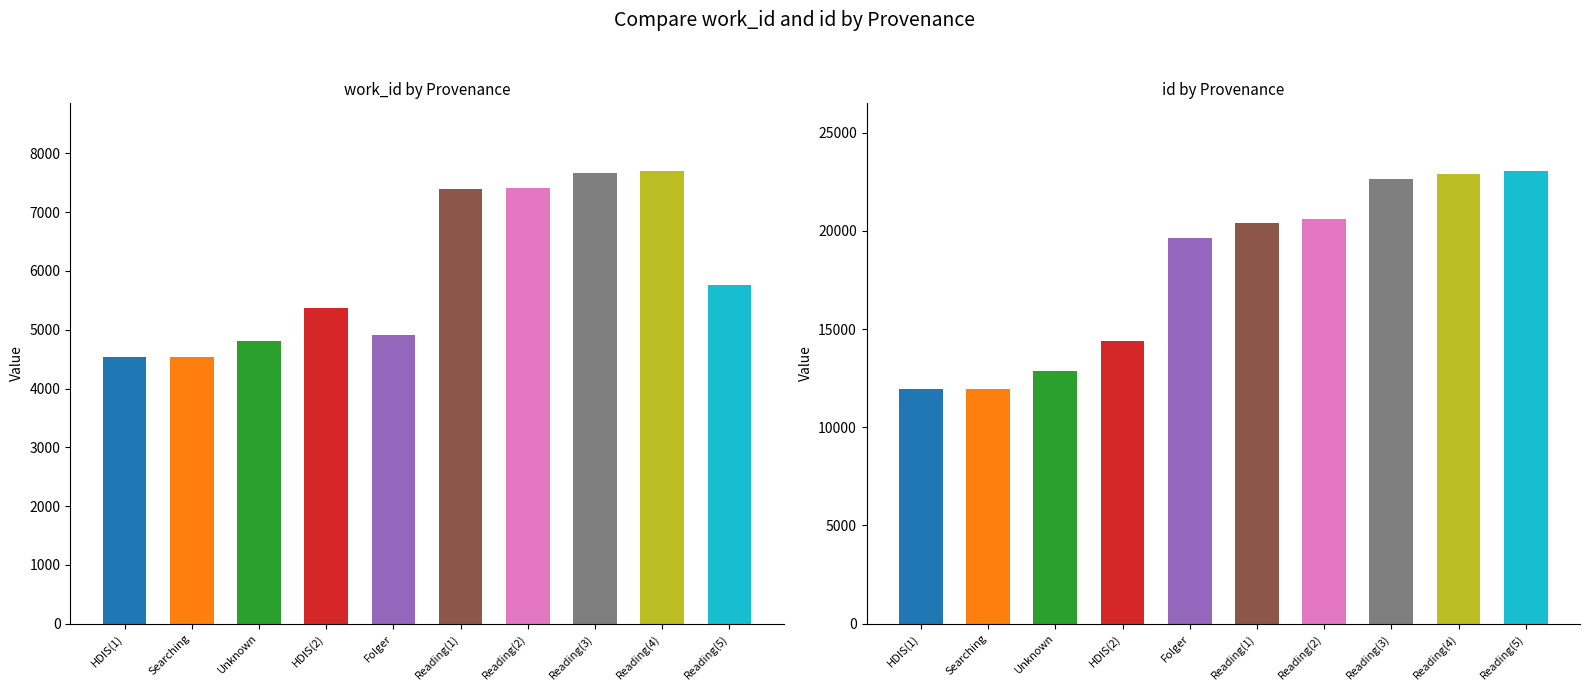

What is the value of the work_id bar at the 1st from the left?

4532